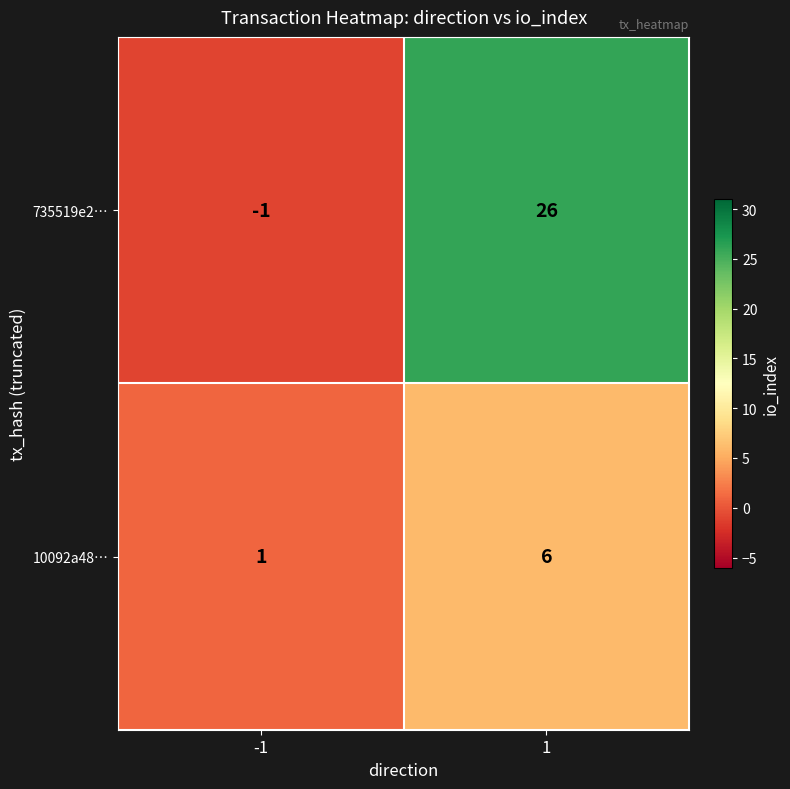

What is the greatest value displayed?

26